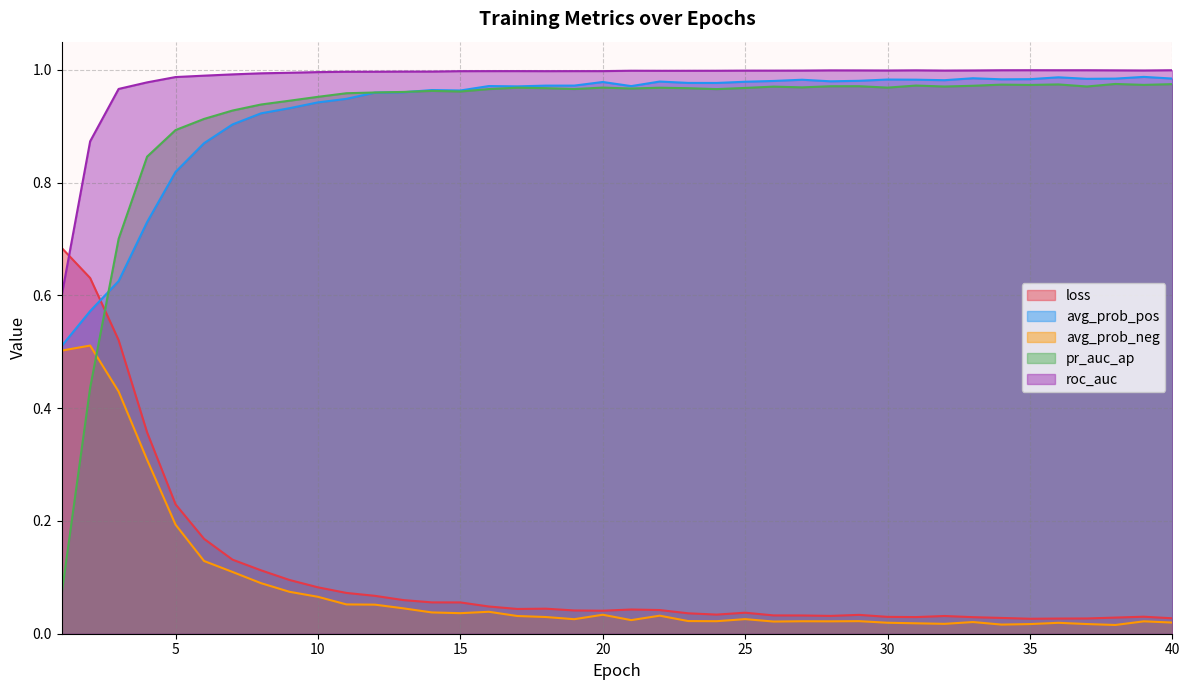

How many interior local valleys does the pr_auc_ap series have?

10